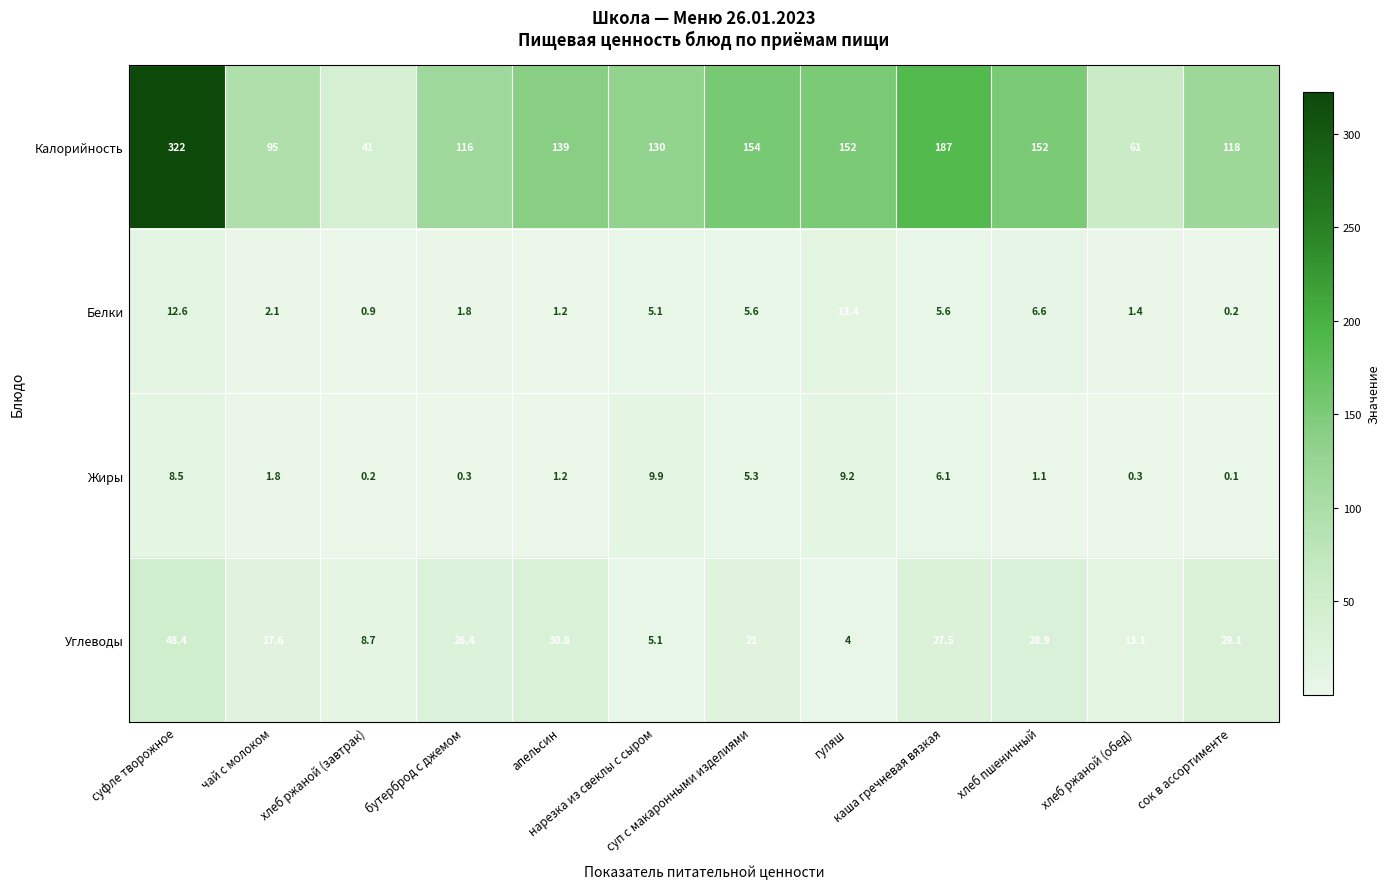

At how many categories does at least one series exceed 68?

10